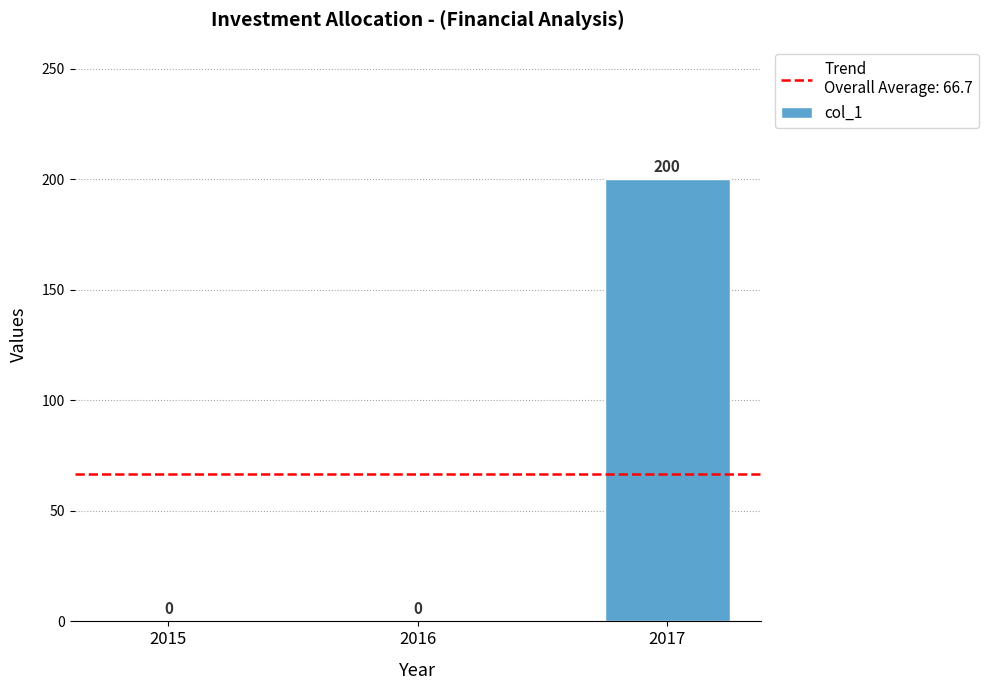

Are the bars horizontal?

No